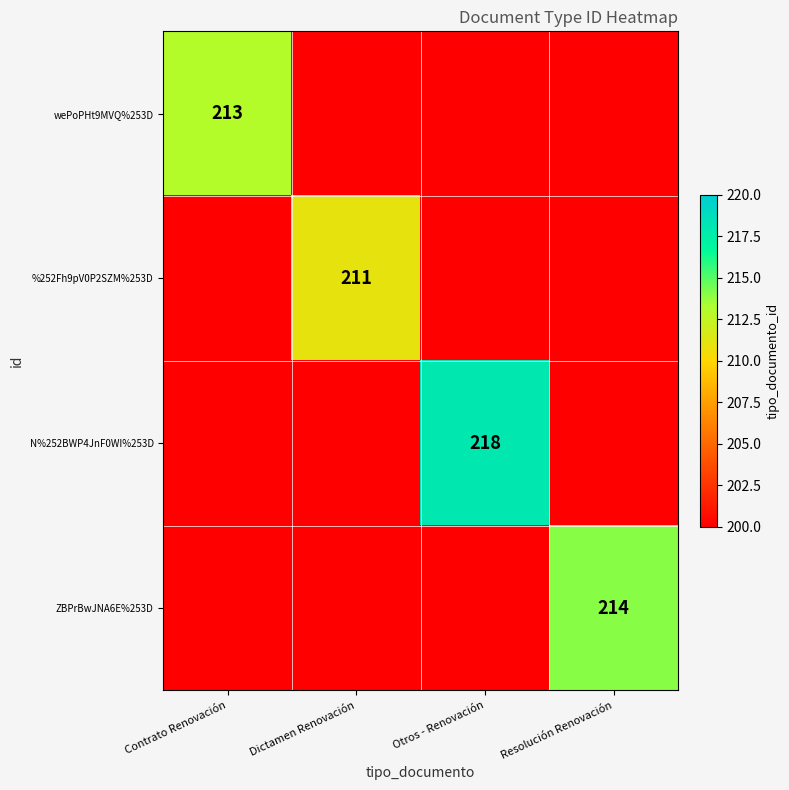

Which series has the largest total across all categories?

N%252BWP4JnF0WI%253D